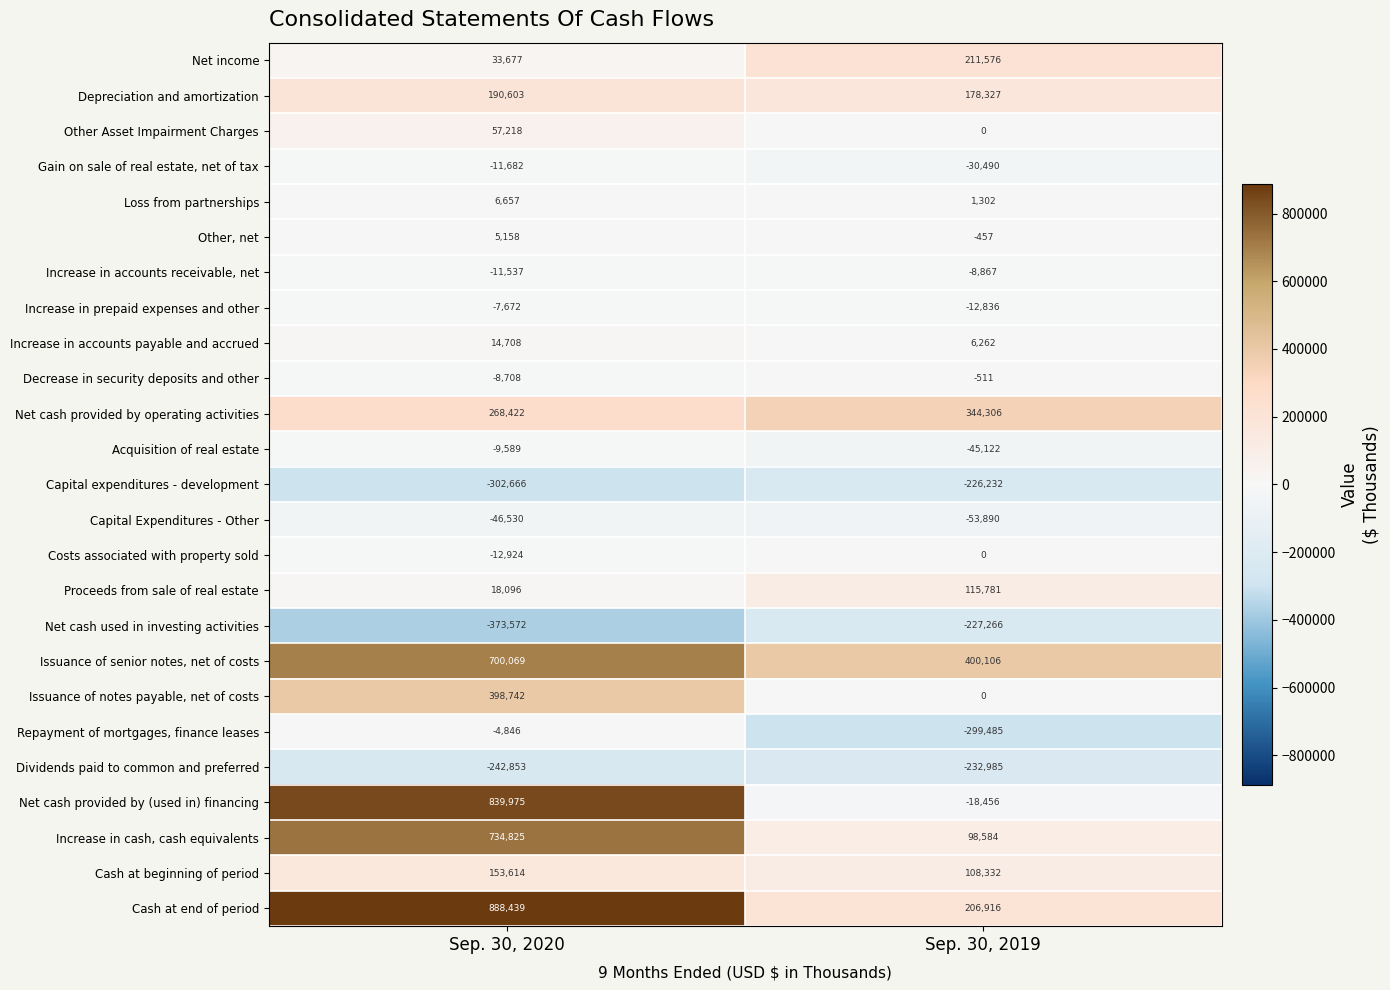

At which category is the sum across all series the highest?

Sep. 30, 2020